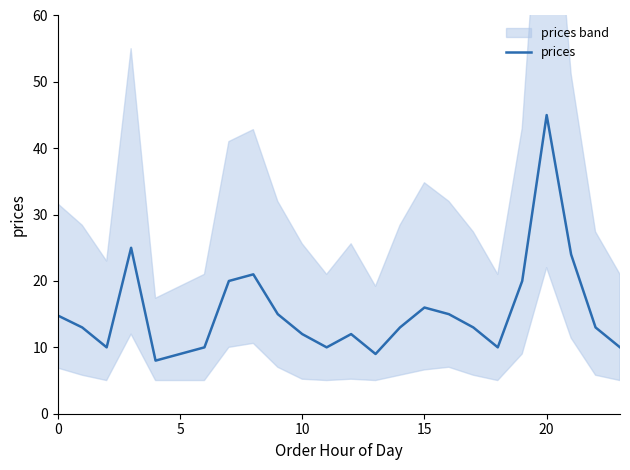

What is the average value?

15.3